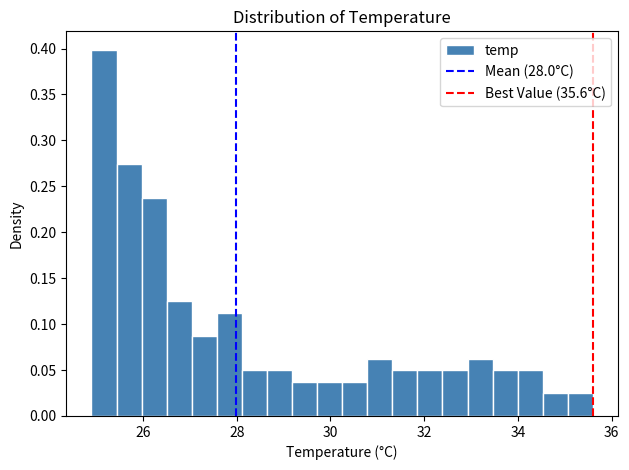

Read against the x-axis, roughly where is the centre of the tallest bar?

25.2